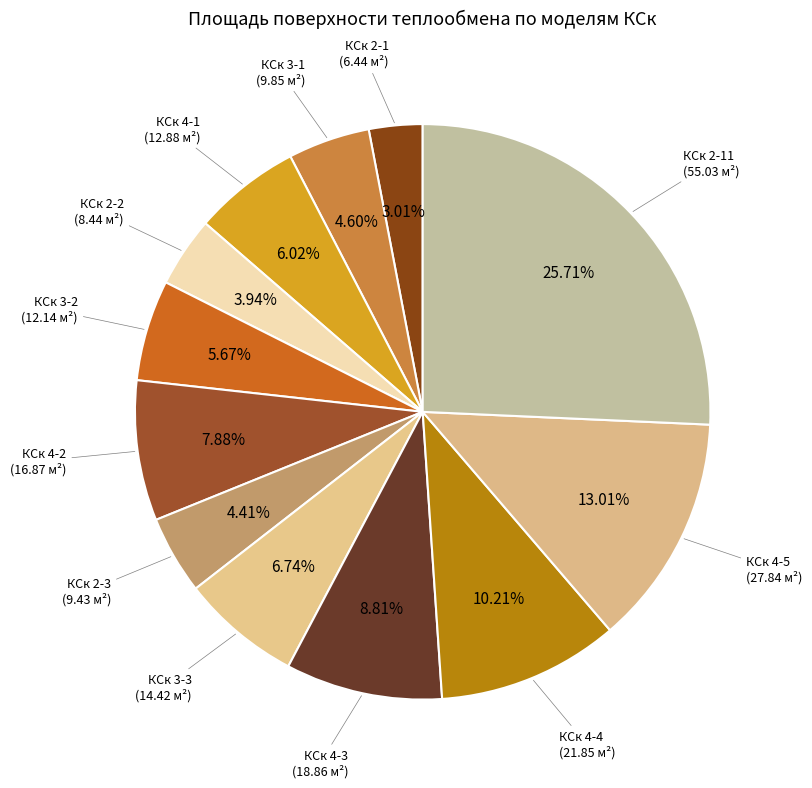

How many slices are in this pie chart?

12